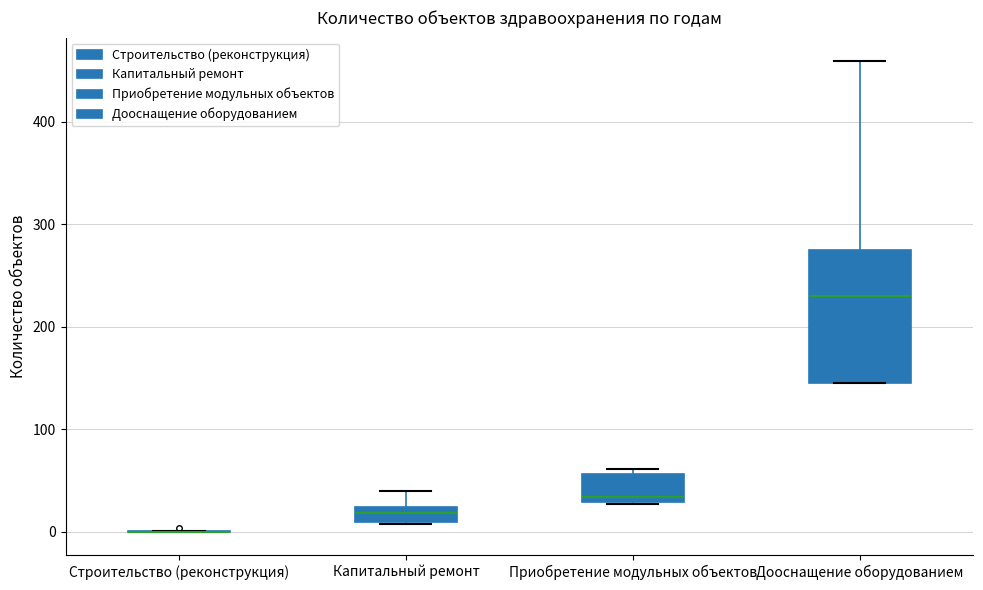

Which box is the tallest, from its lower edge to its upper edge?

Дооснащение оборудованием